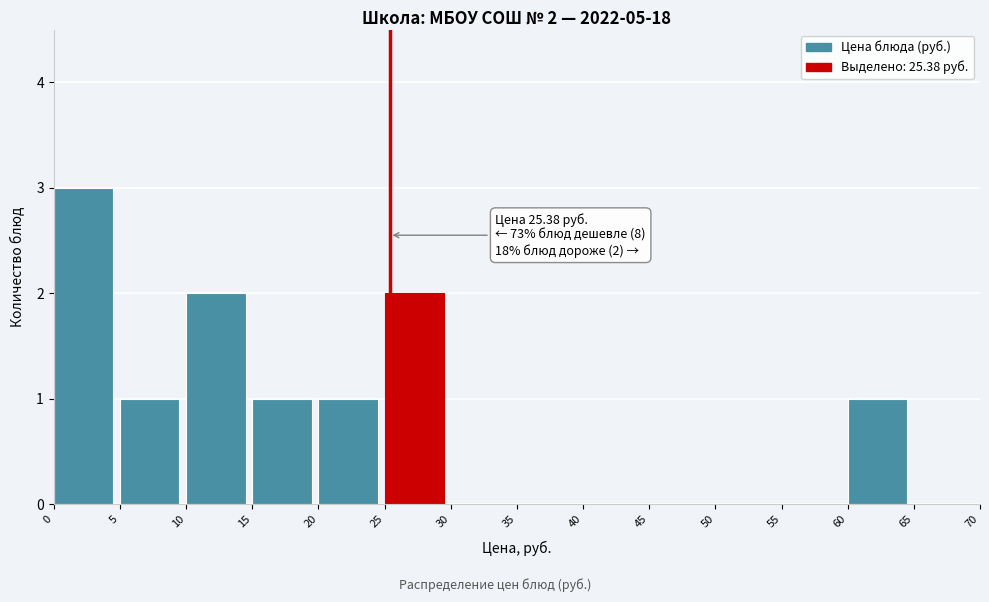

Which range on the x-axis has the tallest bar?

0 to 5